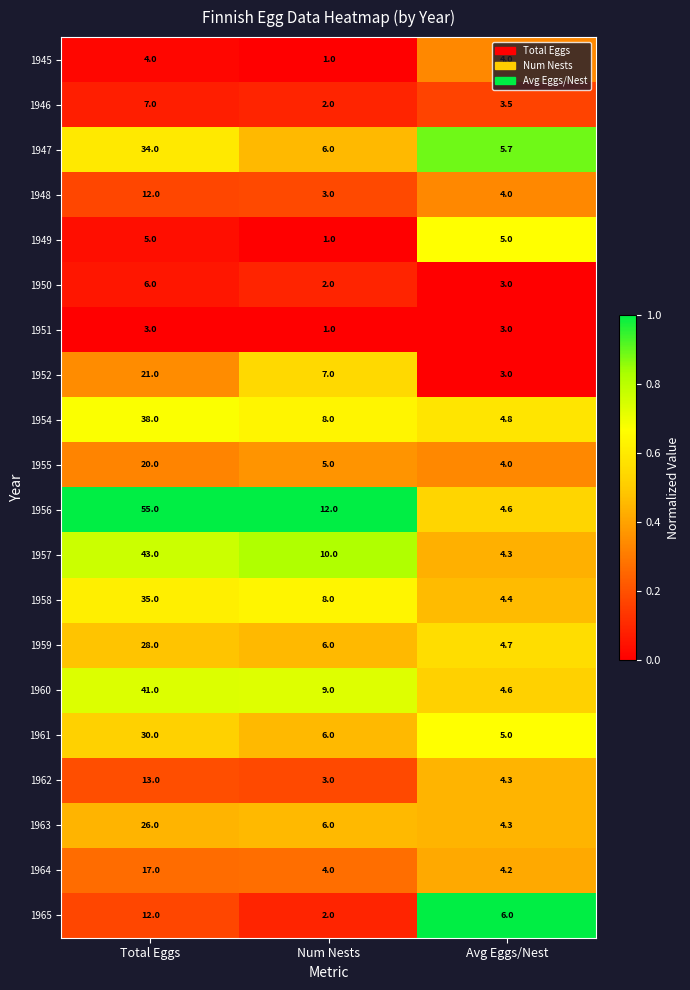

How many series are shown in this chart?

20